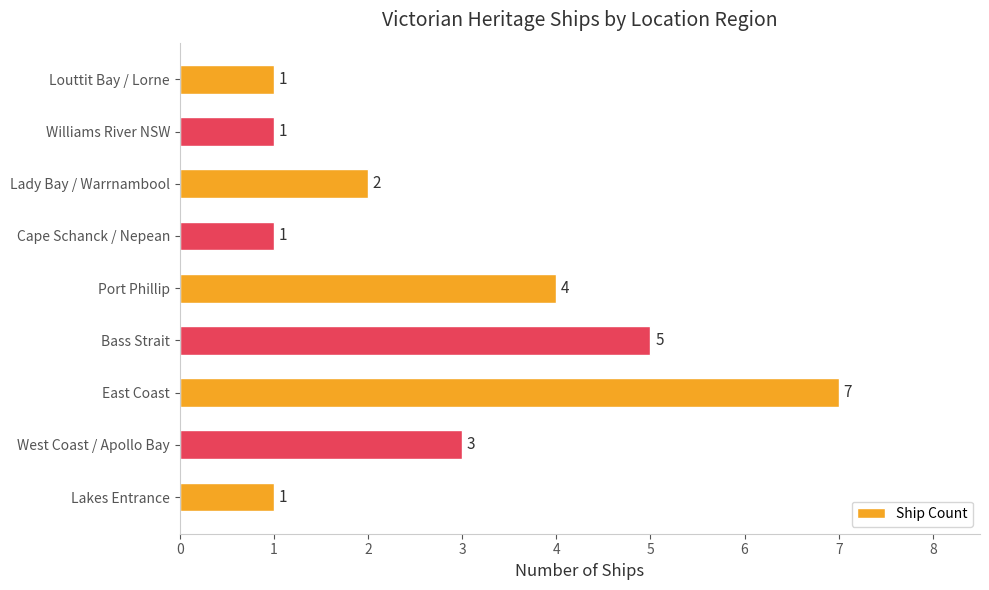

What is the change in value from East Coast to Williams River NSW?

-6